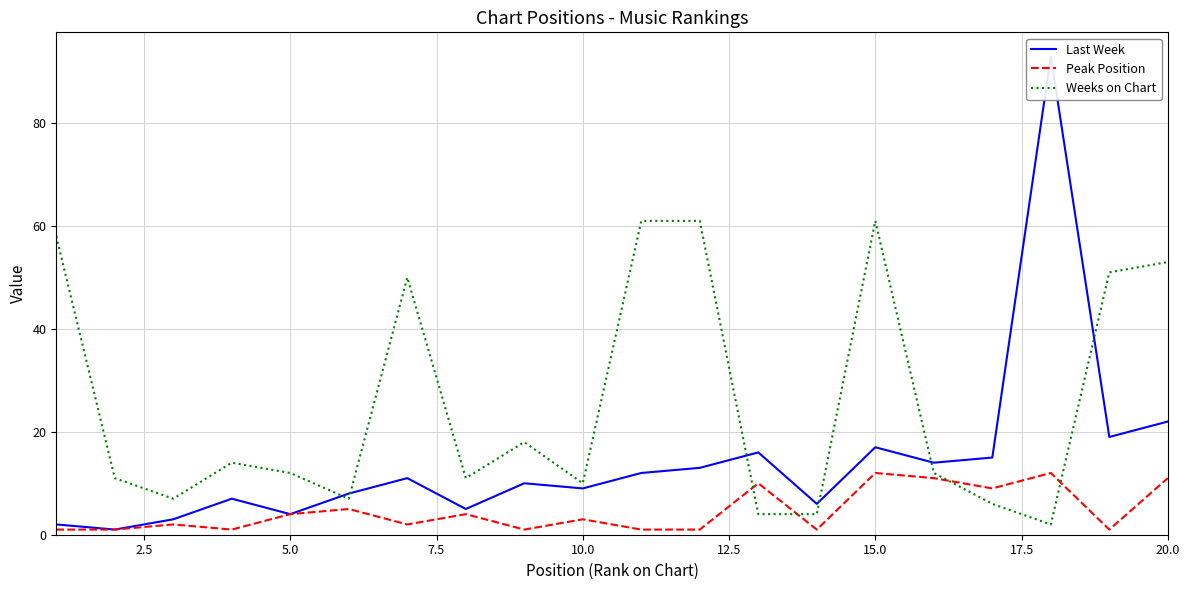

What is the highest value of the Weeks on Chart series?

61